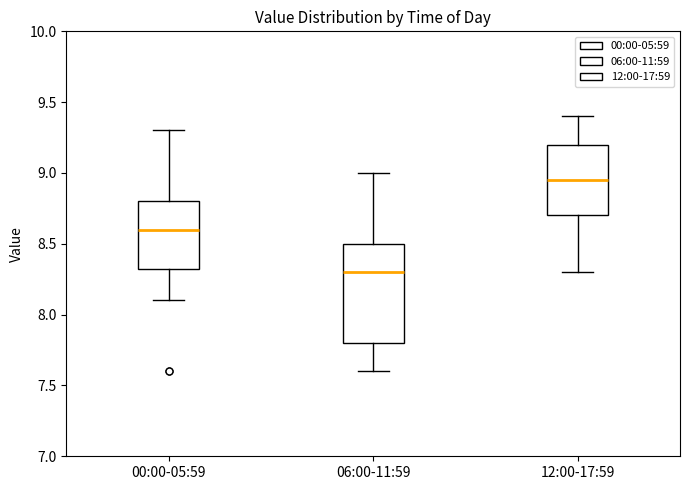

Reading left to right, transcribe this box plot: for each box, give where its median line is, the range the box spans, and where its two whiskers end, as read against the y-axis. The values are not printed on the chart, so give them approximately, as read against the axis.

00:00-05:59: median 8.60, box 8.35 to 8.80, whiskers 8.10 to 9.30
06:00-11:59: median 8.30, box 7.80 to 8.50, whiskers 7.60 to 9.00
12:00-17:59: median 8.95, box 8.70 to 9.20, whiskers 8.30 to 9.40